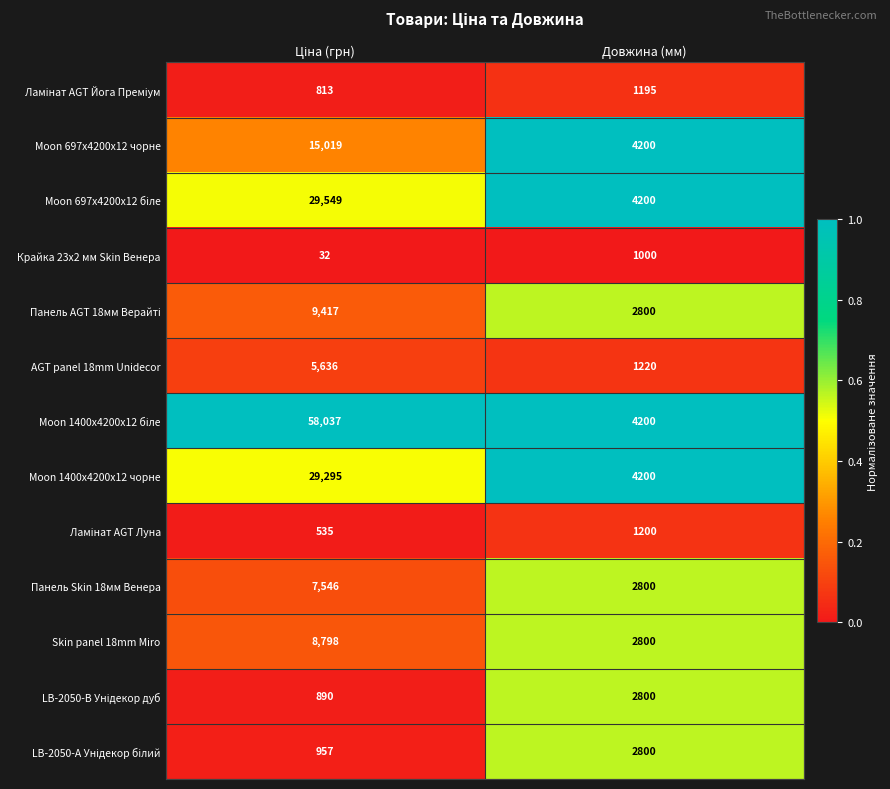

What is the average value of the AGT panel 18mm Unidecor series?

3428